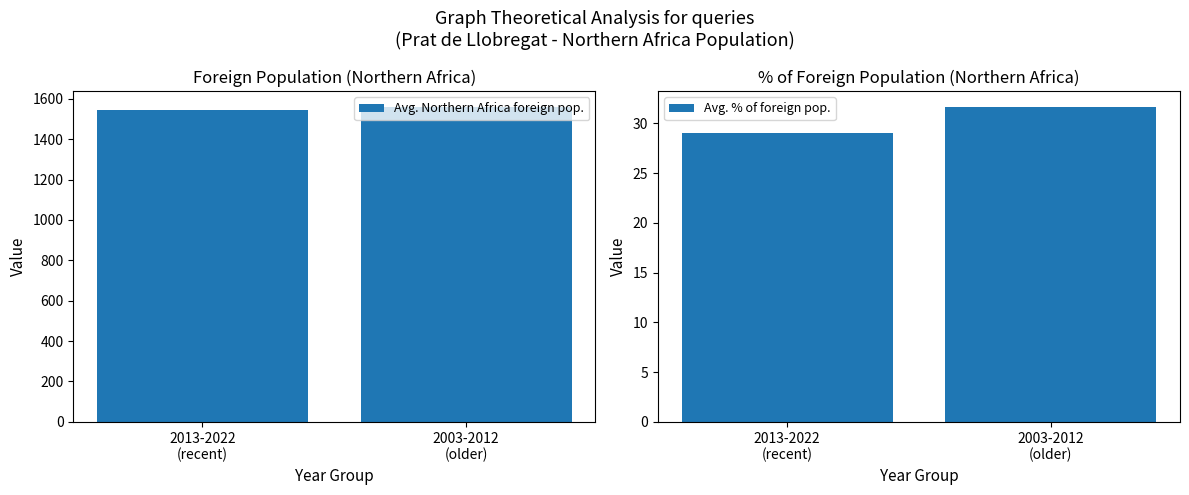

What is the label of the 1st bar from the left?

2013-2022
(recent)